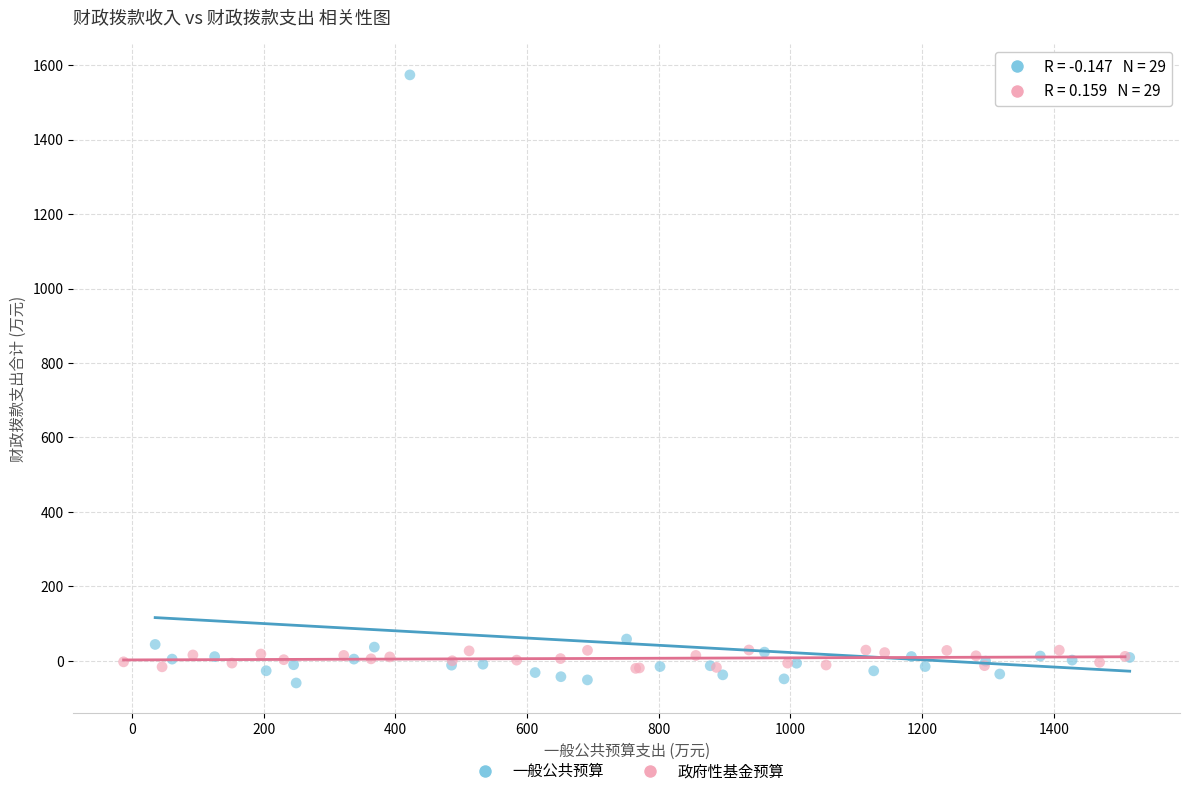

What are all the series names shown in the legend?

一般公共预算, 政府性基金预算